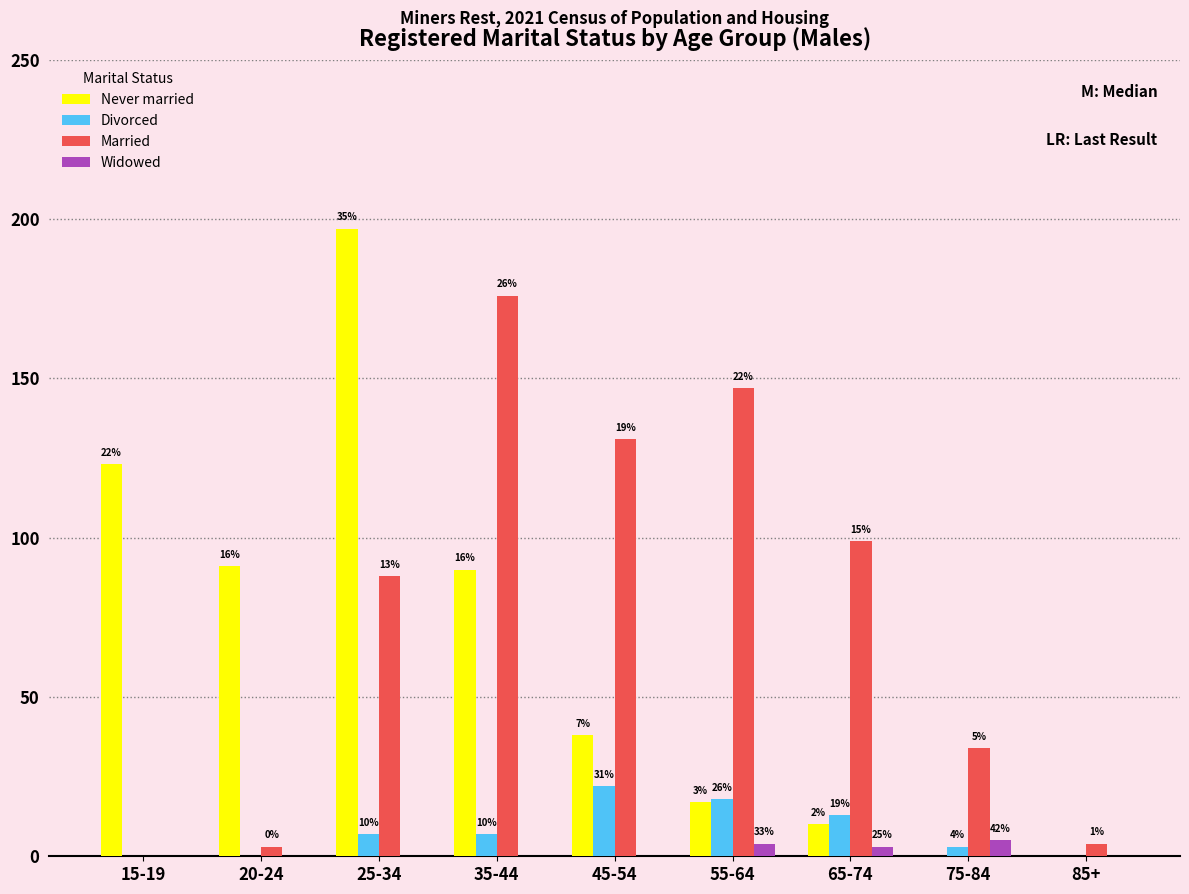

How many groups of bars are there?

9